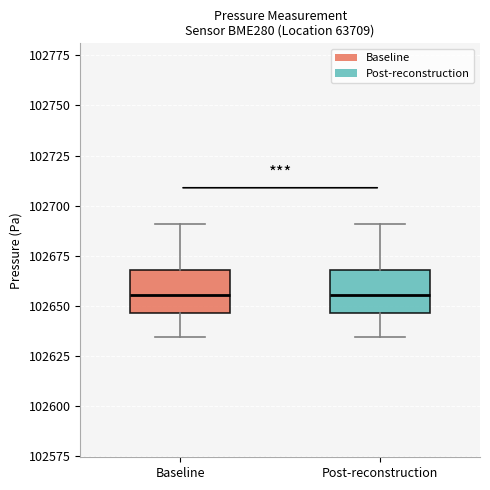

Where is the upper edge of the box for Baseline on the y-axis? The values are not printed on the chart, so give them approximately, as read against the axis.

102670